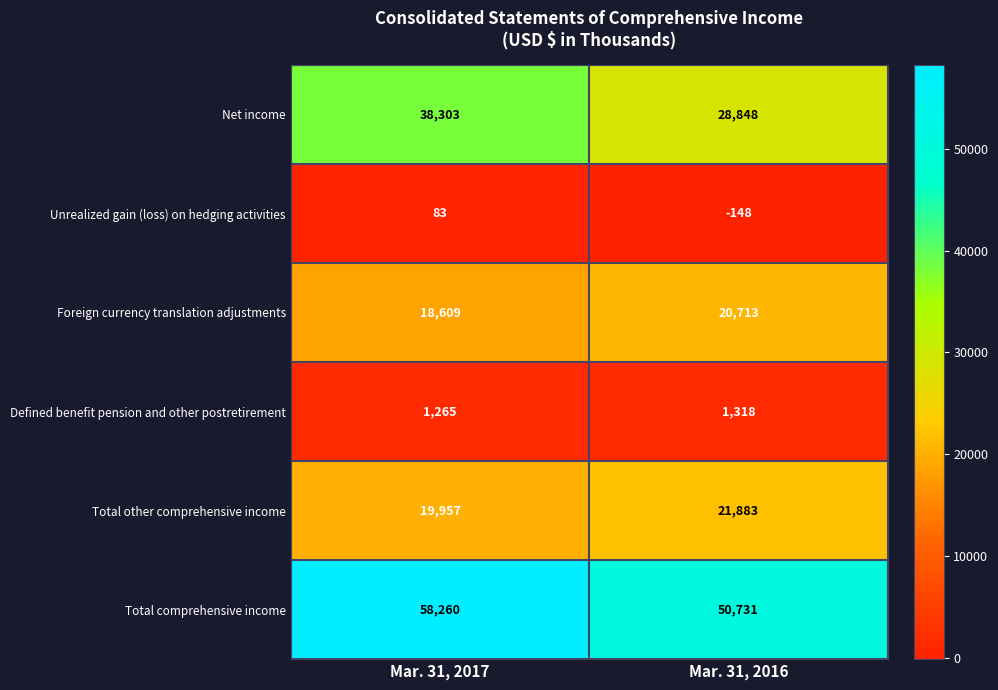

The value of Foreign currency translation adjustments at Mar. 31, 2017 is 26858. True or false?

False